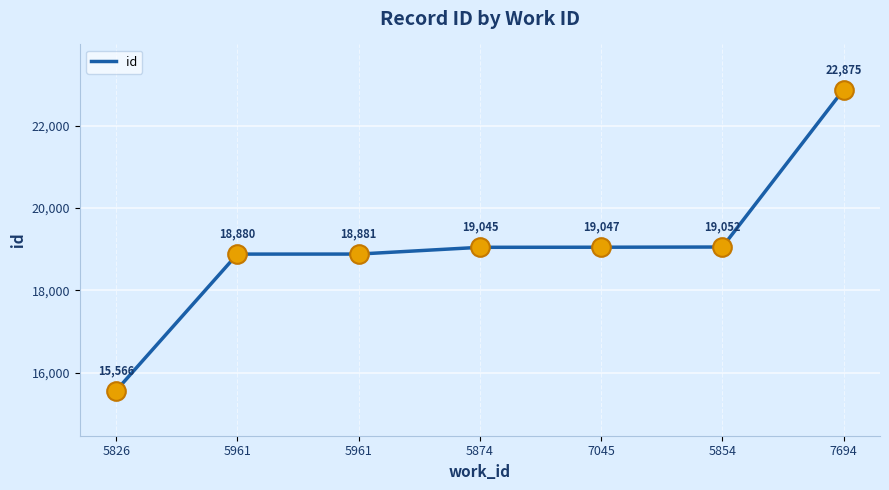

What is the ratio of the value at 7045 to the value at 5961?

1.0